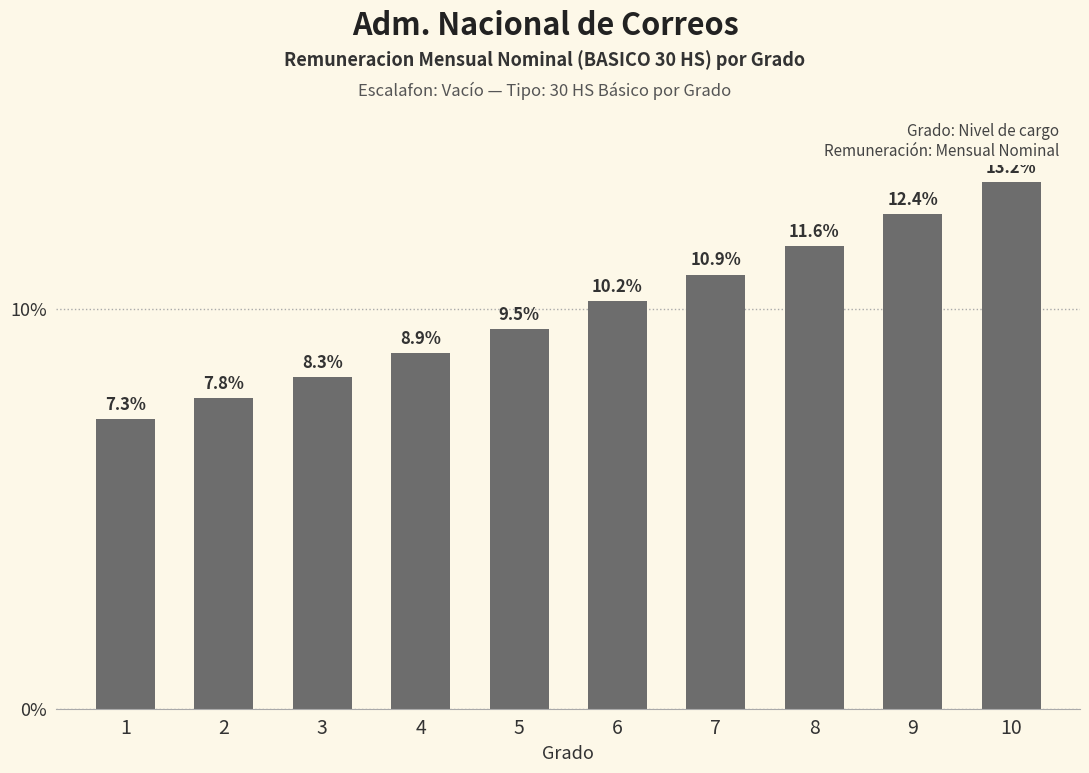

Where is the data nearest to the value 24355?

6